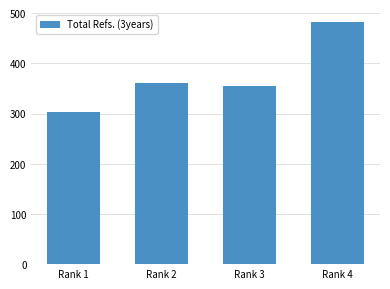

Reading left to right, what are all the values shown in this chart?

Rank 1=304	Rank 2=362	Rank 3=355	Rank 4=482